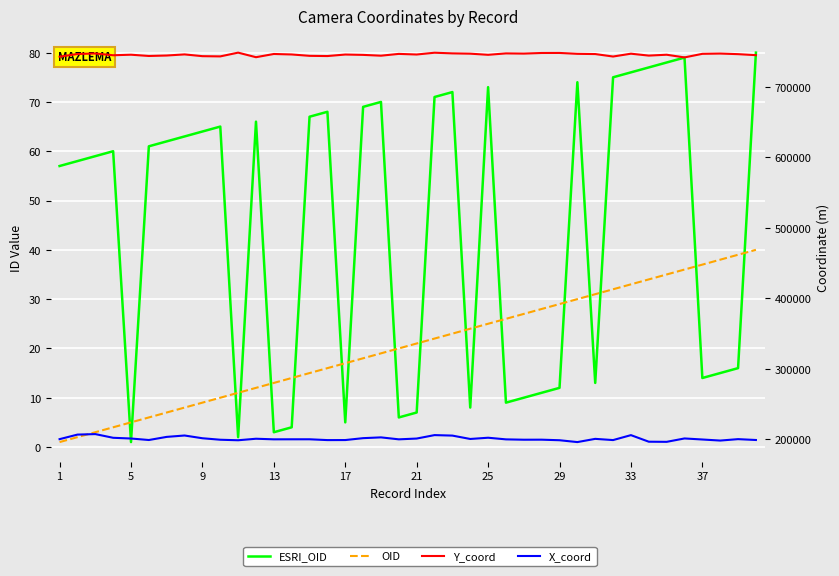

Is the value of OID at 25 greater than the value of X_coord at 21?

No